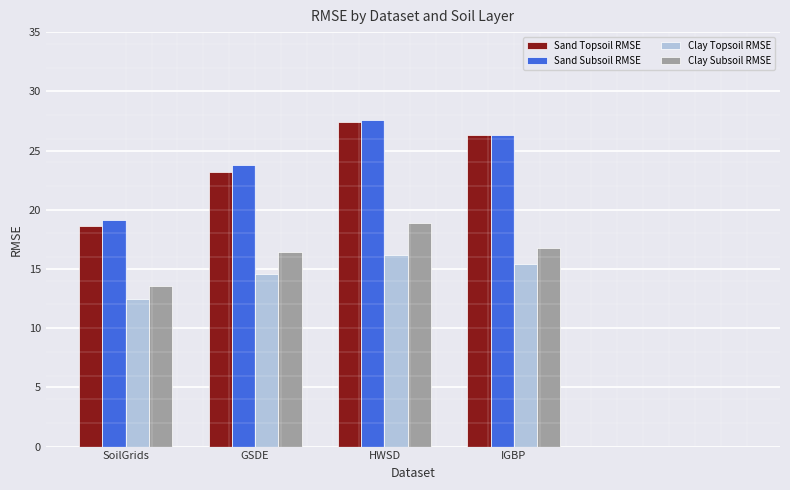

Where does the Sand Topsoil RMSE series first go above 26?

HWSD